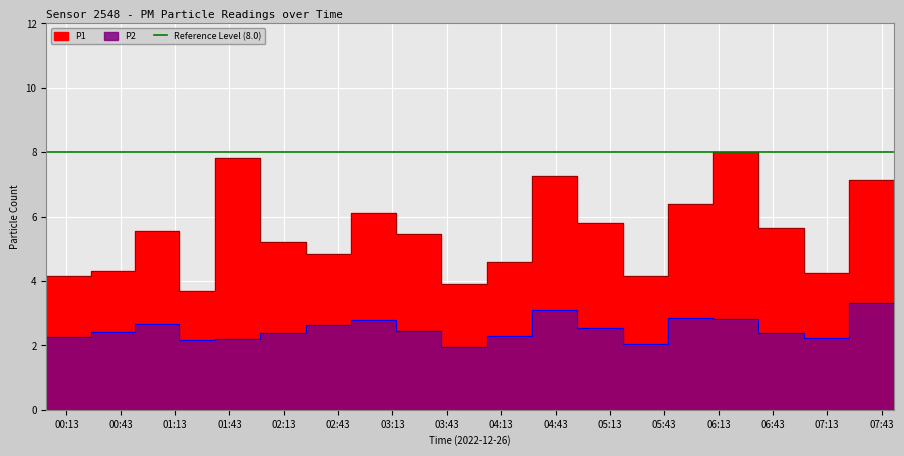

Reading right to left, transcribe all the data shown in this chart.

P1: 07:56=5.1	07:31=7.1	07:06=4.2	06:41=5.7	06:16=8.0	05:51=6.4	05:26=4.2	05:01=5.8	04:36=7.2	04:11=4.6	03:46=3.9	03:21=5.5	02:56=6.1	02:31=4.8	02:06=5.2	01:41=7.8	01:16=3.7	00:51=5.5	00:26=4.3	00:01=4.2
P2: 07:56=2.2	07:31=3.3	07:06=2.2	06:41=2.4	06:16=2.8	05:51=2.9	05:26=2.0	05:01=2.5	04:36=3.1	04:11=2.3	03:46=1.9	03:21=2.5	02:56=2.8	02:31=2.6	02:06=2.4	01:41=2.2	01:16=2.2	00:51=2.6	00:26=2.4	00:01=2.2